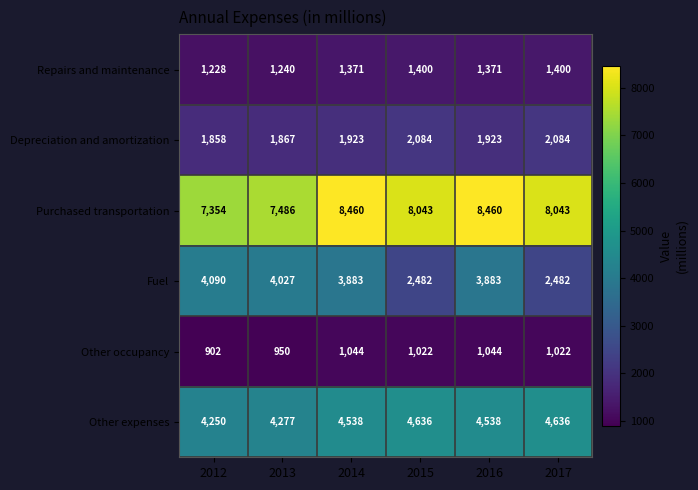

The Other occupancy series shows 562 at 2012. True or false?

False